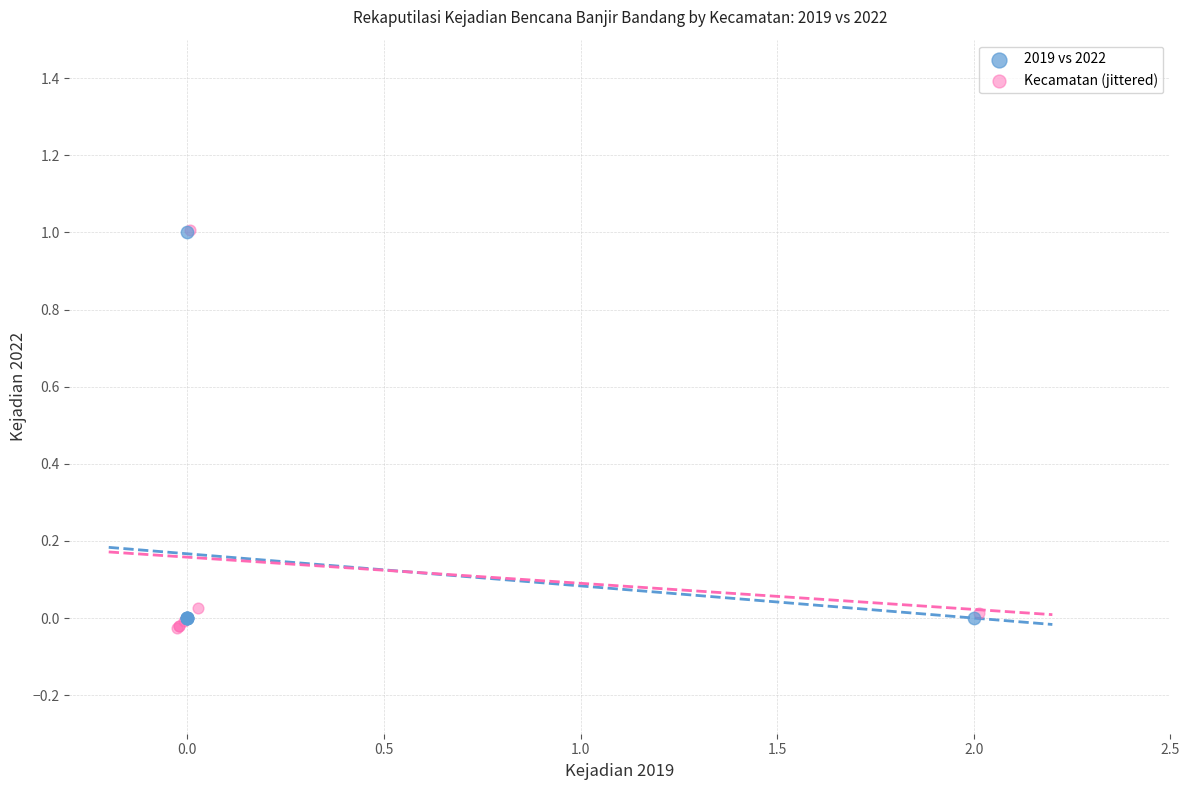

Which series reaches the minimum Y coordinate?

Kecamatan (jittered)